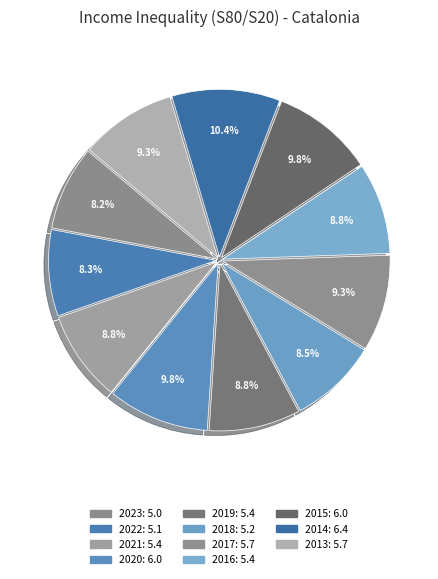

What is the largest slice in the pie chart?

2014